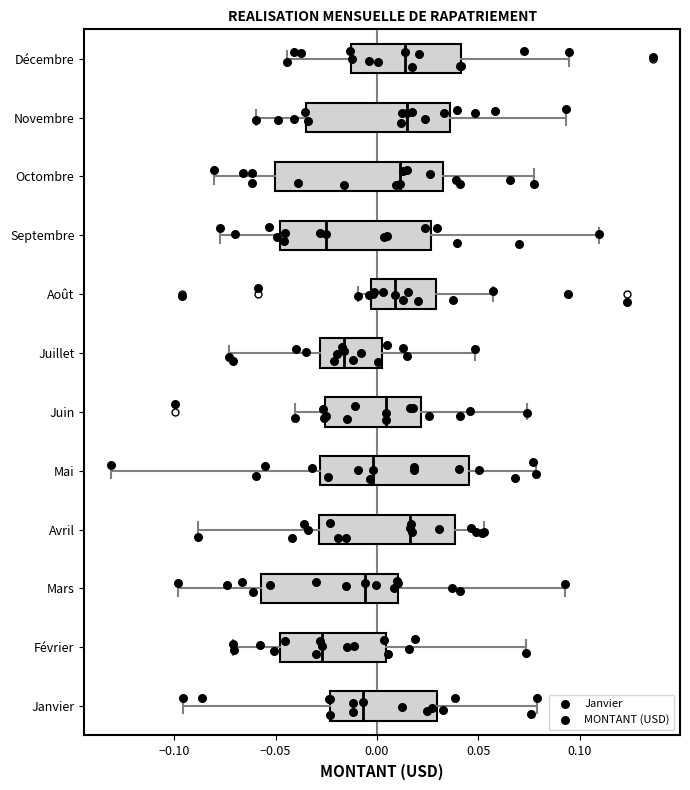

Reading bottom to top, transcribe this box plot: for each box, give where its median line is, the range the box spans, and where its two whiskers end, as read against the x-axis. The values are not printed on the chart, so give them approximately, as read against the axis.

Janvier: median -0.005, box -0.025 to 0.030, whiskers -0.095 to 0.080
Février: median -0.025, box -0.050 to 0.005, whiskers -0.070 to 0.075
Mars: median -0.005, box -0.055 to 0.010, whiskers -0.100 to 0.095
Avril: median 0.015, box -0.030 to 0.040, whiskers -0.090 to 0.055
Mai: median 0.000, box -0.030 to 0.045, whiskers -0.130 to 0.080
Juin: median 0.005, box -0.025 to 0.020, whiskers -0.040 to 0.075
Juillet: median -0.015, box -0.030 to 0.005, whiskers -0.075 to 0.050
Août: median 0.010, box -0.005 to 0.030, whiskers -0.010 to 0.055
Septembre: median -0.025, box -0.050 to 0.025, whiskers -0.080 to 0.110
Octombre: median 0.010, box -0.050 to 0.035, whiskers -0.080 to 0.075
Novembre: median 0.015, box -0.035 to 0.035, whiskers -0.060 to 0.095
Décembre: median 0.015, box -0.015 to 0.040, whiskers -0.045 to 0.095